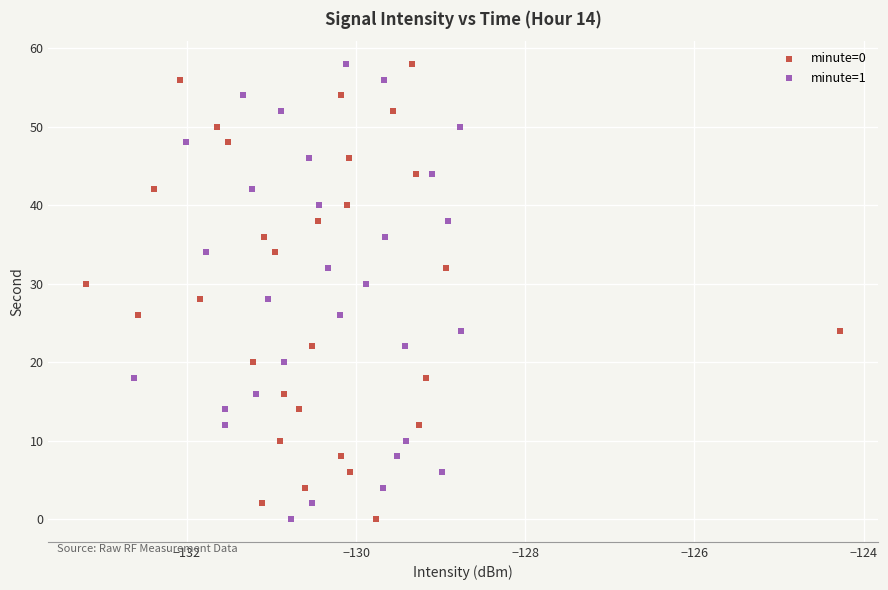

What are all the series names shown in the legend?

minute=0, minute=1